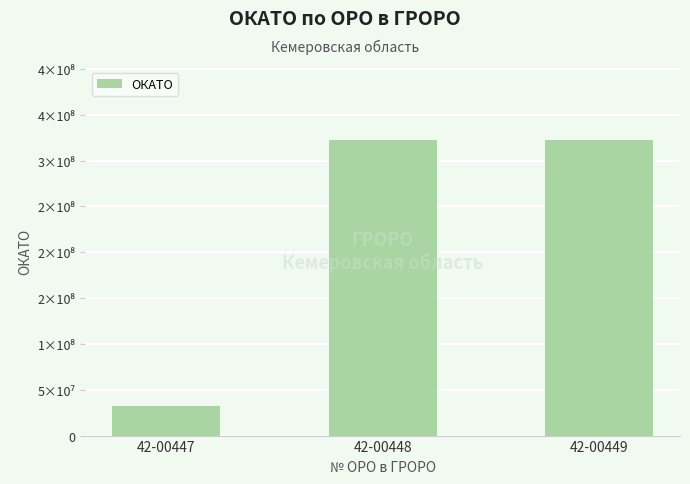

Reading right to left, extract all data points from this chart.

322207000	322207000	32201812